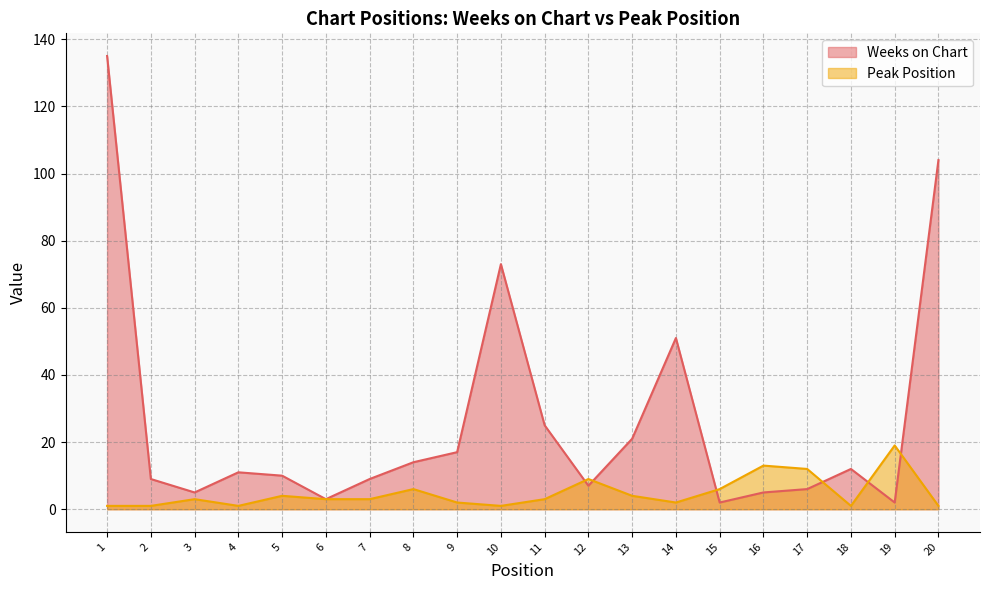

Which has a higher value, 9 or 5?

9